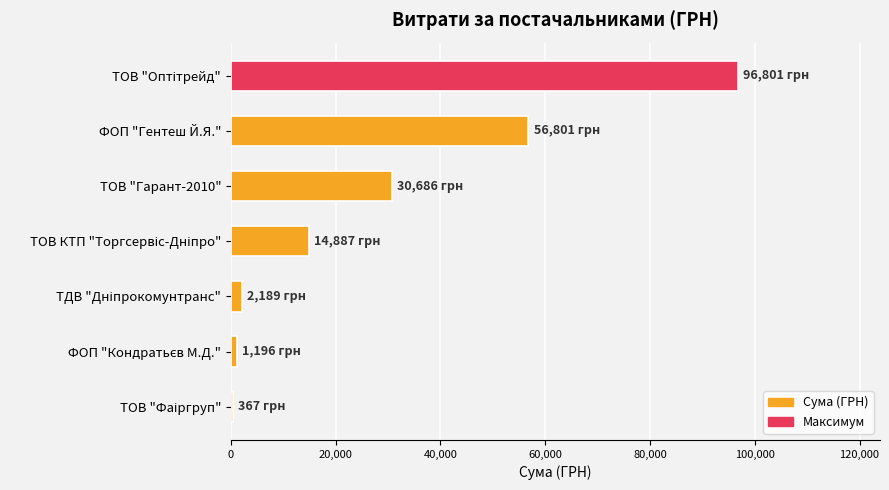

What is the sum of all values?

202927.2